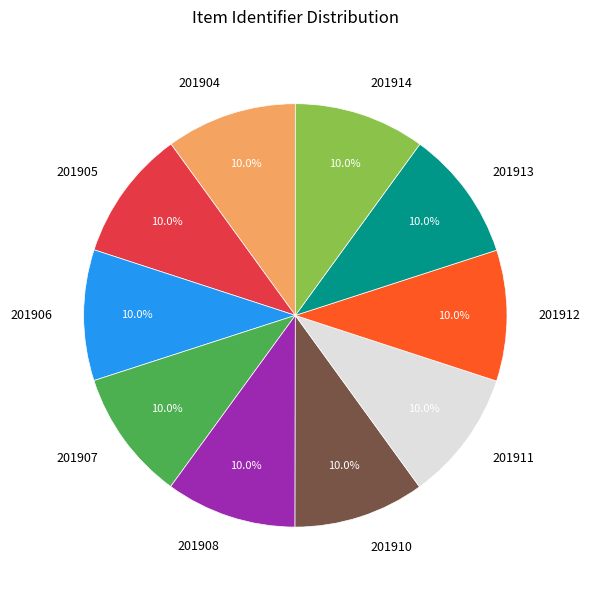

Count the number of slices in the pie.

10